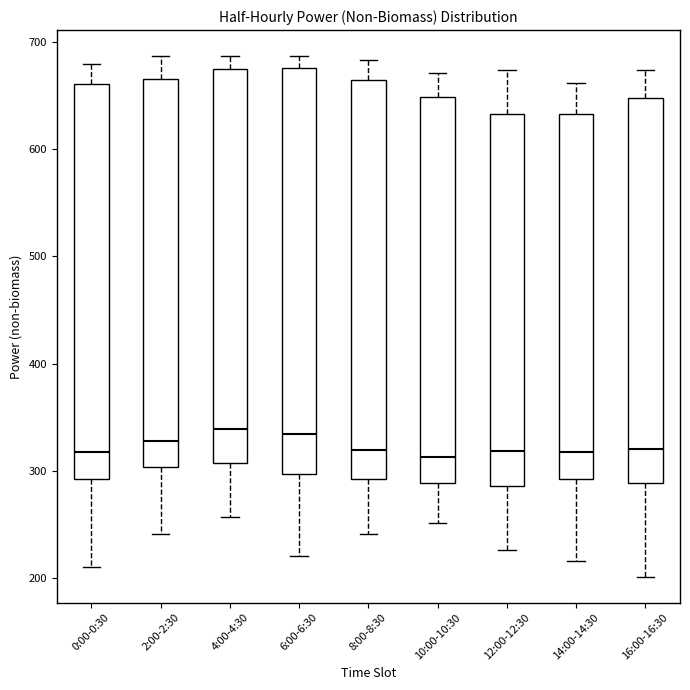

Reading left to right, transcribe this box plot: for each box, give where its median line is, the range the box spans, and where its two whiskers end, as read against the y-axis. The values are not printed on the chart, so give them approximately, as read against the axis.

0:00-0:30: median 320, box 290 to 660, whiskers 210 to 680
2:00-2:30: median 330, box 300 to 670, whiskers 240 to 690
4:00-4:30: median 340, box 310 to 670, whiskers 260 to 690
6:00-6:30: median 330, box 300 to 680, whiskers 220 to 690
8:00-8:30: median 320, box 290 to 670, whiskers 240 to 680
10:00-10:30: median 310, box 290 to 650, whiskers 250 to 670
12:00-12:30: median 320, box 290 to 630, whiskers 230 to 670
14:00-14:30: median 320, box 290 to 630, whiskers 220 to 660
16:00-16:30: median 320, box 290 to 650, whiskers 200 to 670